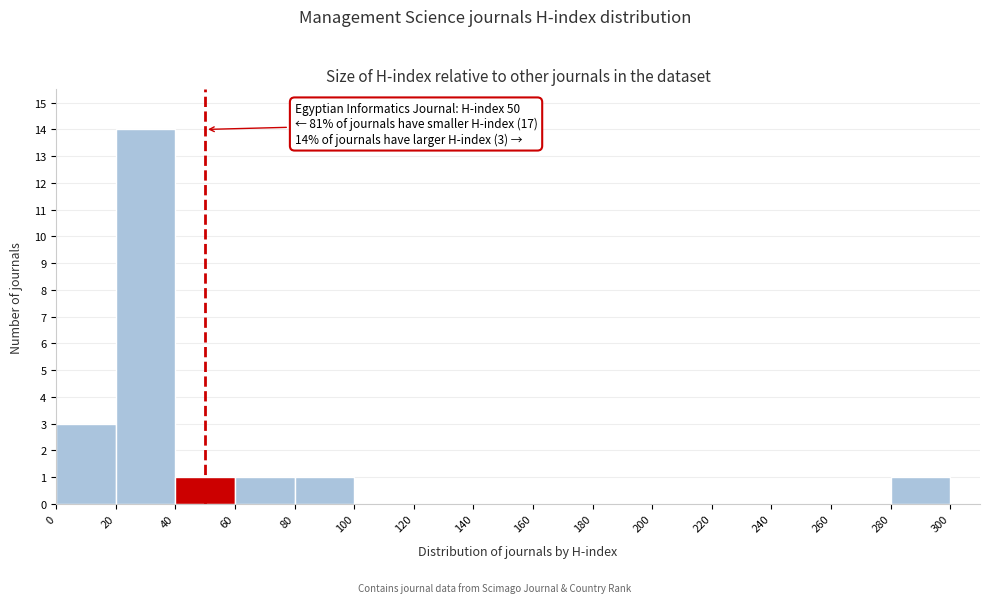

Which range on the x-axis has the tallest bar?

20 to 40